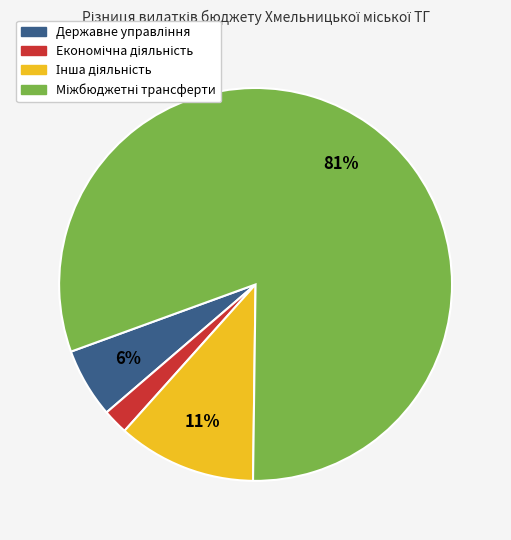

Does any single category account for the majority?

Yes